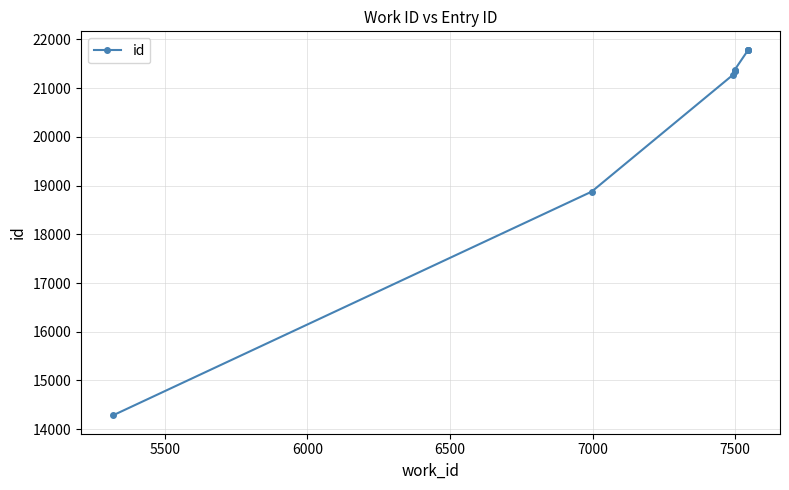

What is the difference between the second highest and minimum values?

7506